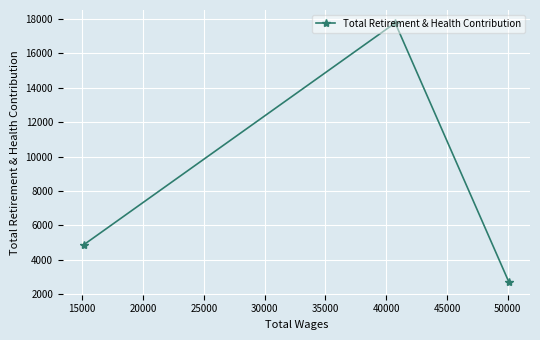

What is the minimum value shown in the chart?

2716